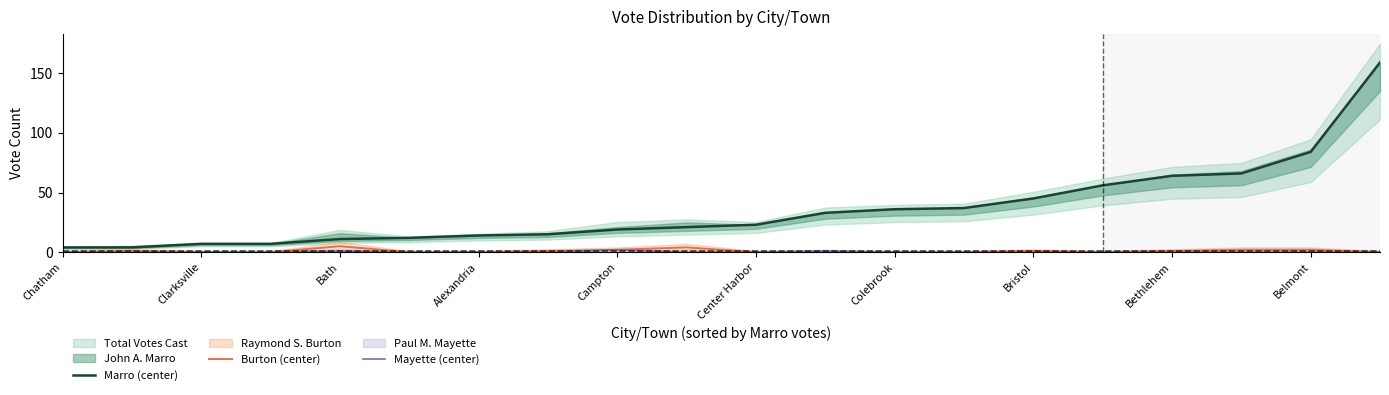

True or false: Marro (center) and Mayette (center) cross at least once.

False